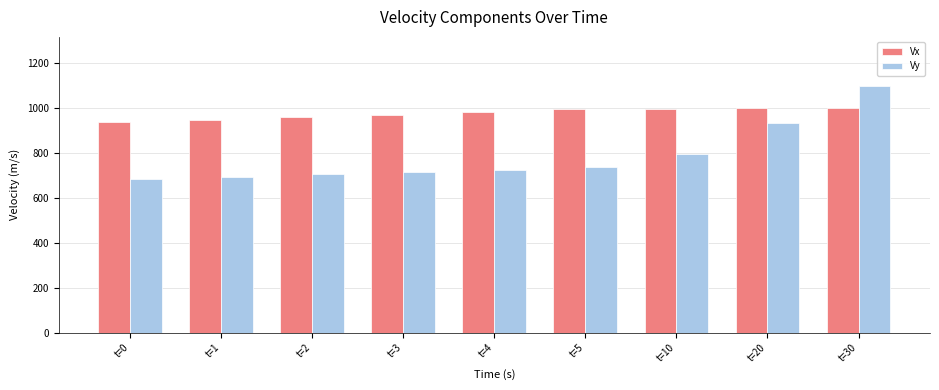

List the series in order of their peak value, lowest first.

Vx, Vy